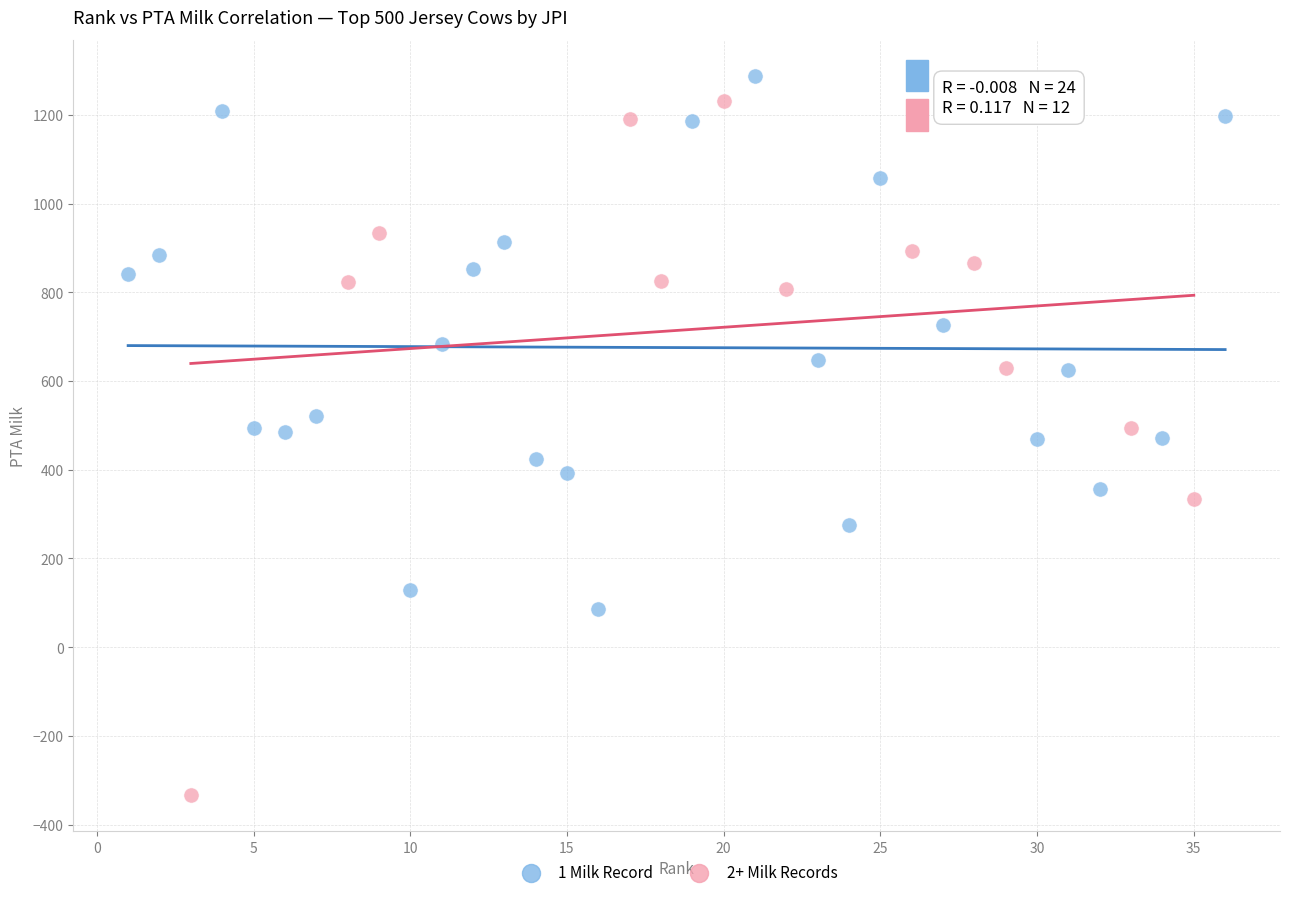

Which series contains the lowest Y value?

2+ Milk Records